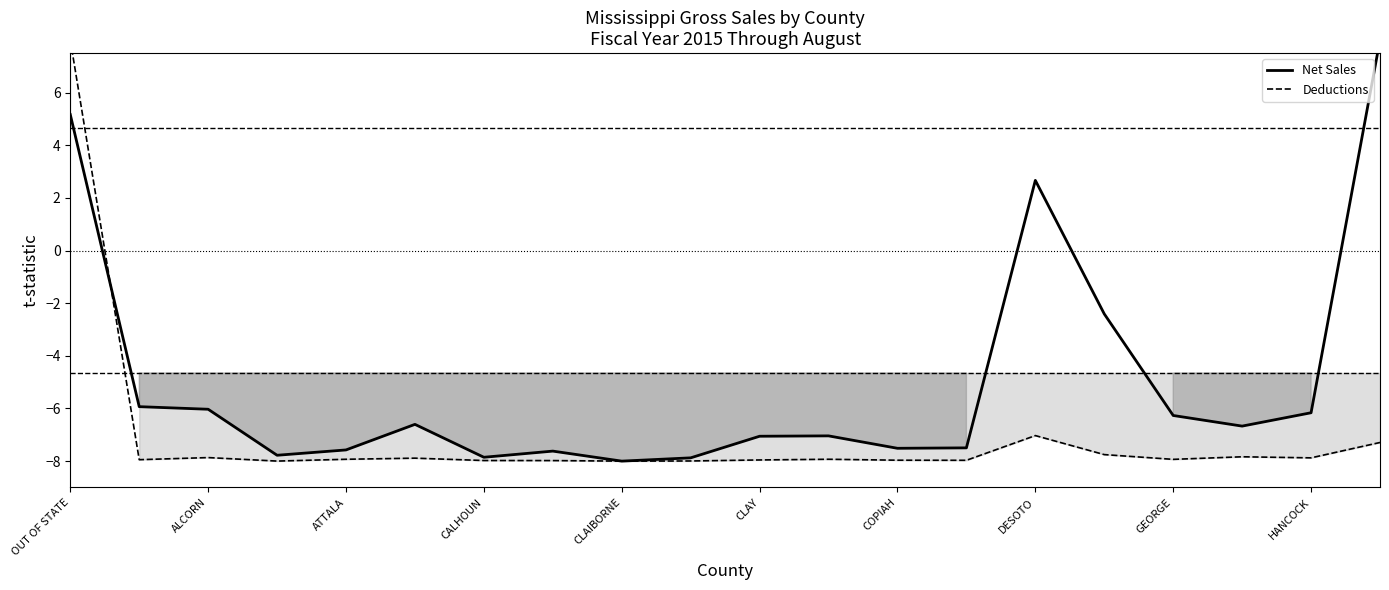

How many lines are shown in the chart?

2